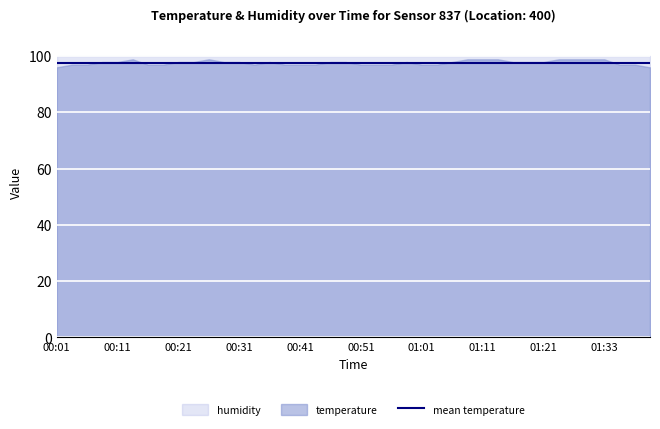

True or false: humidity and temperature intersect in this chart.

False